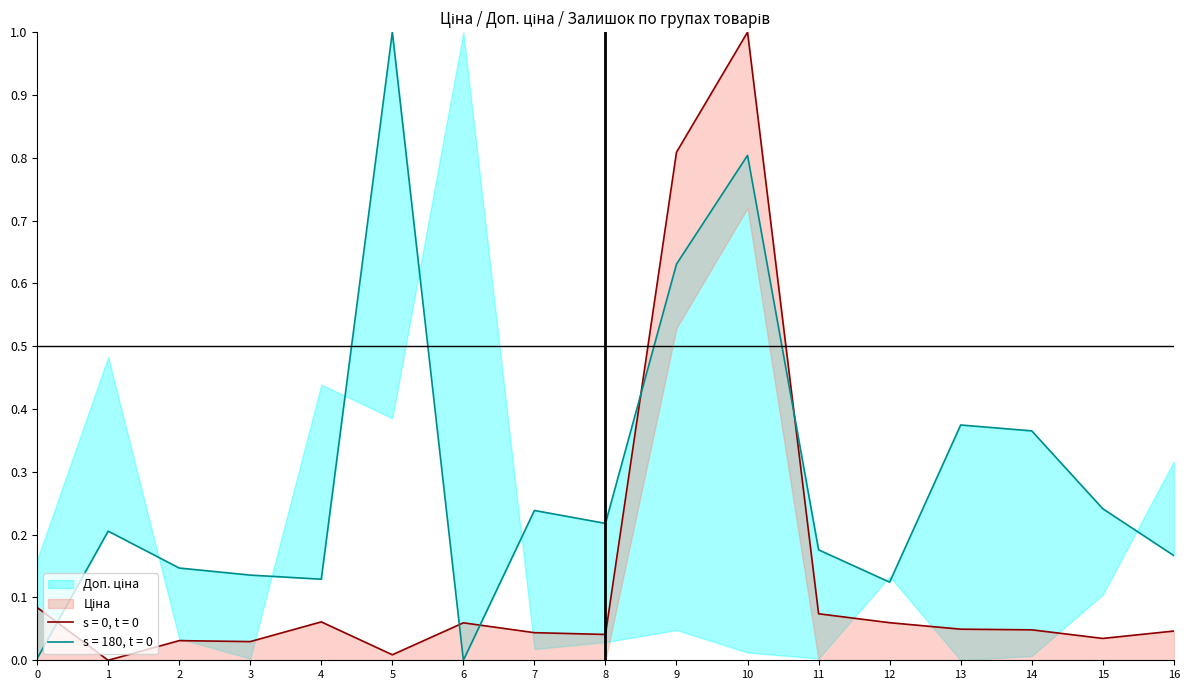

The value of Ціна at 12 is 0.1. True or false?

False